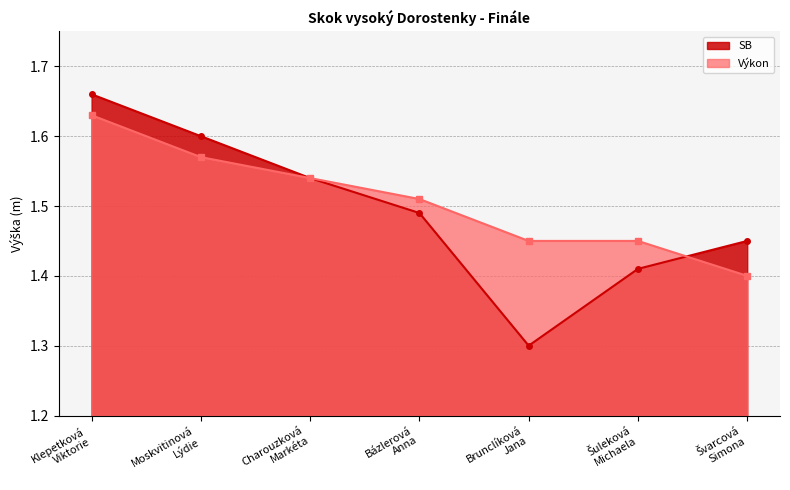

True or false: Výkon has more than 1 points higher than both neighbors.

False